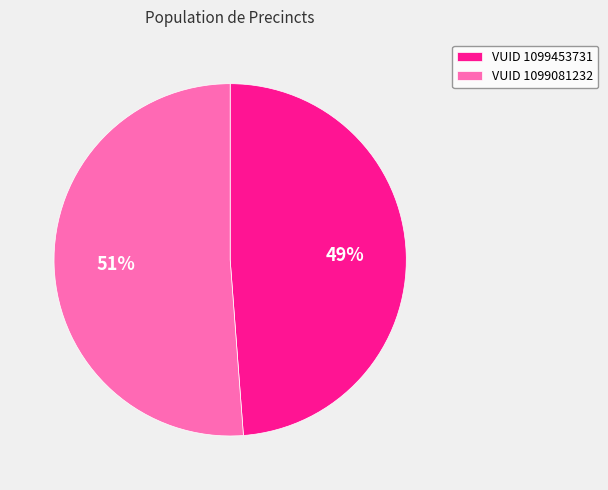

Is it true that VUID 1099081232 is 51% of the pie?

True